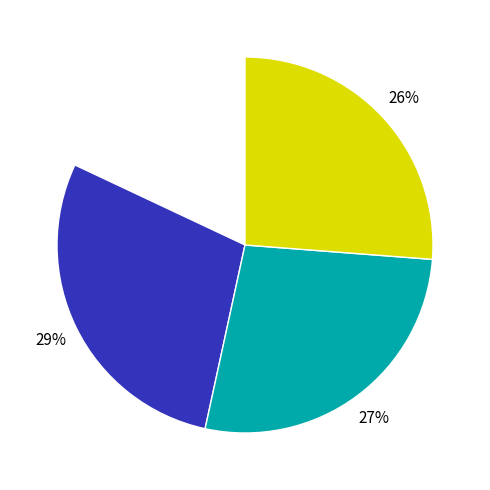

To the nearest percent, what is the difference between the largest and smallest slice percentages?

11%